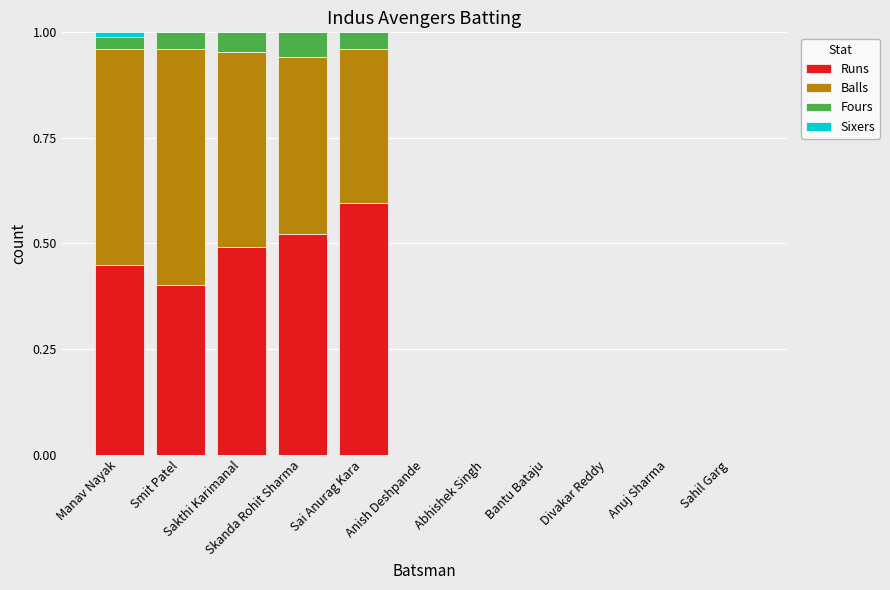

What is the sum of all Runs values?

2.5